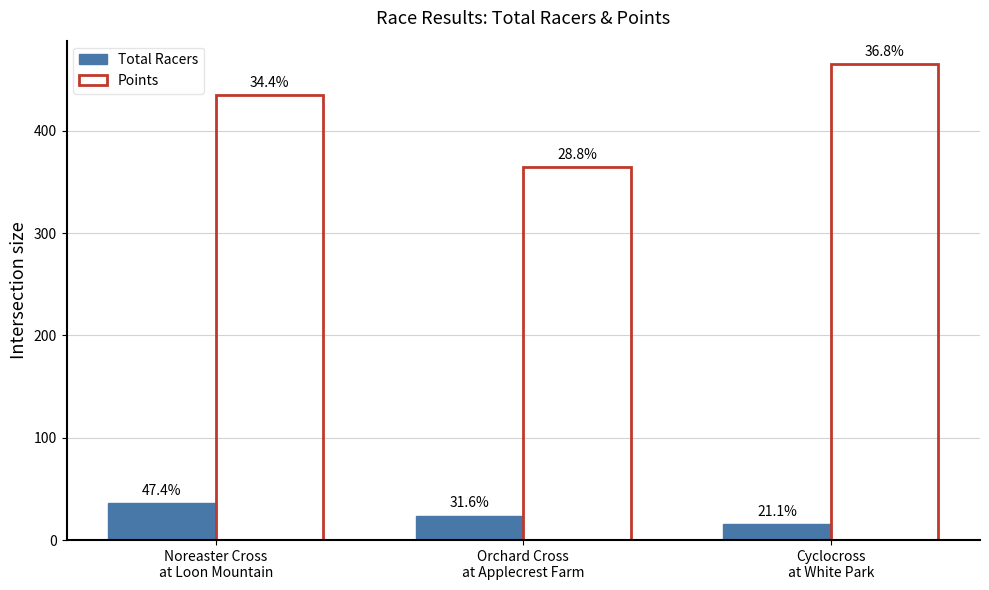

What is the difference between the maximum and minimum values in the Total Racers series?

20.0